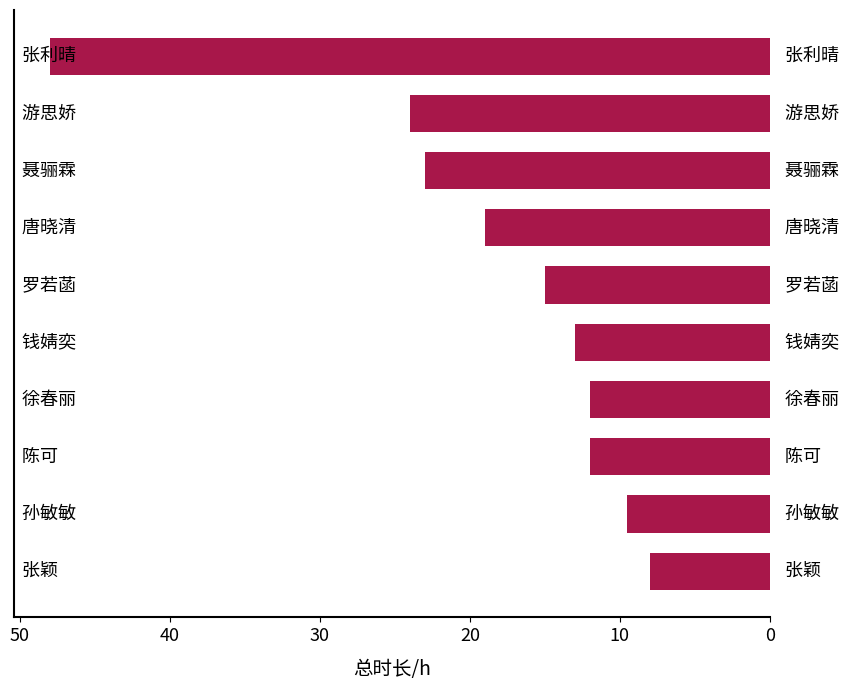

What is the smallest value displayed?

8.0